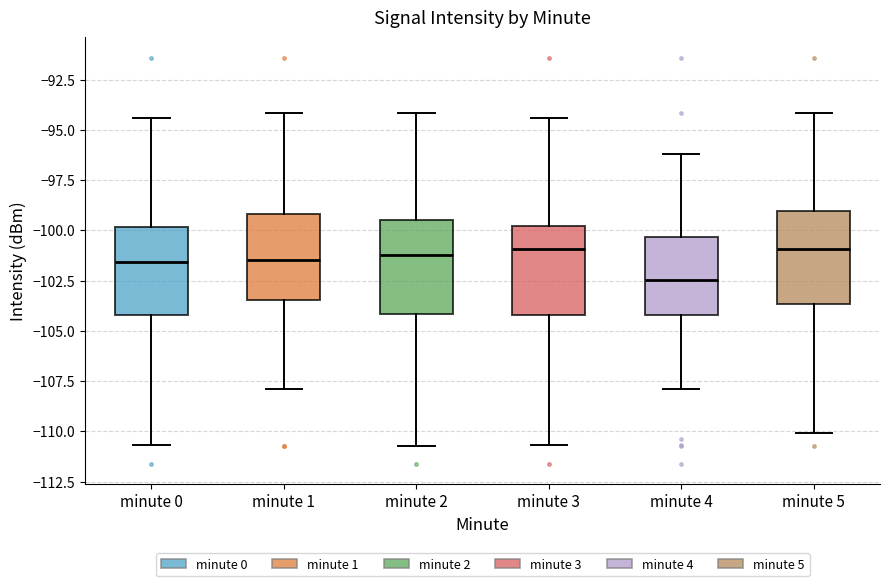

Reading left to right, transcribe this box plot: for each box, give where its median line is, the range the box spans, and where its two whiskers end, as read against the y-axis. The values are not printed on the chart, so give them approximately, as read against the axis.

minute 0: median -101.5, box -104.0 to -100.0, whiskers -110.5 to -94.5
minute 1: median -101.5, box -103.5 to -99.0, whiskers -108.0 to -94.0
minute 2: median -101.0, box -104.0 to -99.5, whiskers -110.5 to -94.0
minute 3: median -101.0, box -104.0 to -100.0, whiskers -110.5 to -94.5
minute 4: median -102.5, box -104.0 to -100.5, whiskers -108.0 to -96.0
minute 5: median -101.0, box -103.5 to -99.0, whiskers -110.0 to -94.0